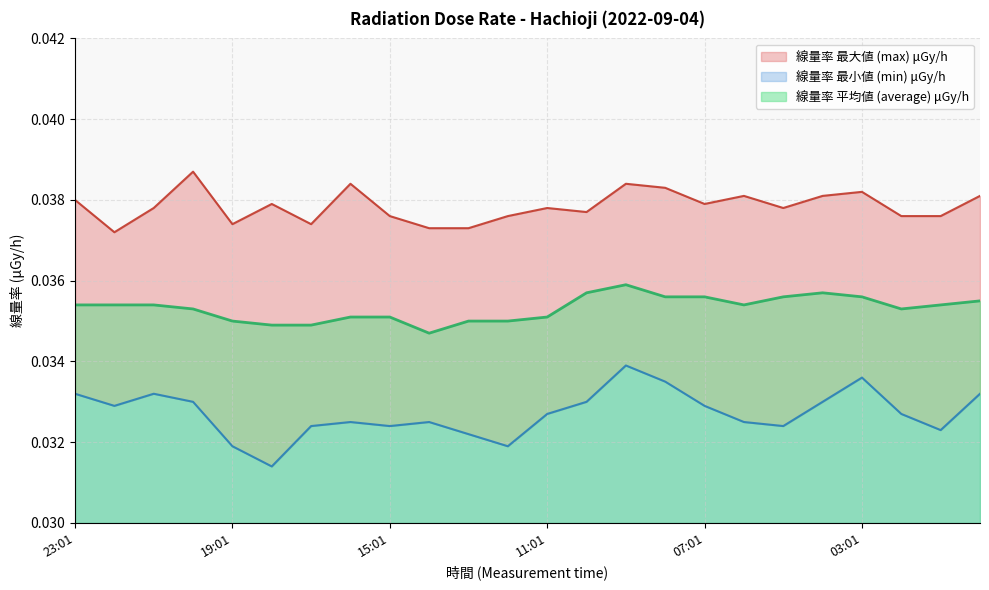

What is the sum of the 線量率 最大値 (max) μGy/h values at 18:01 and 13:01?

0.1